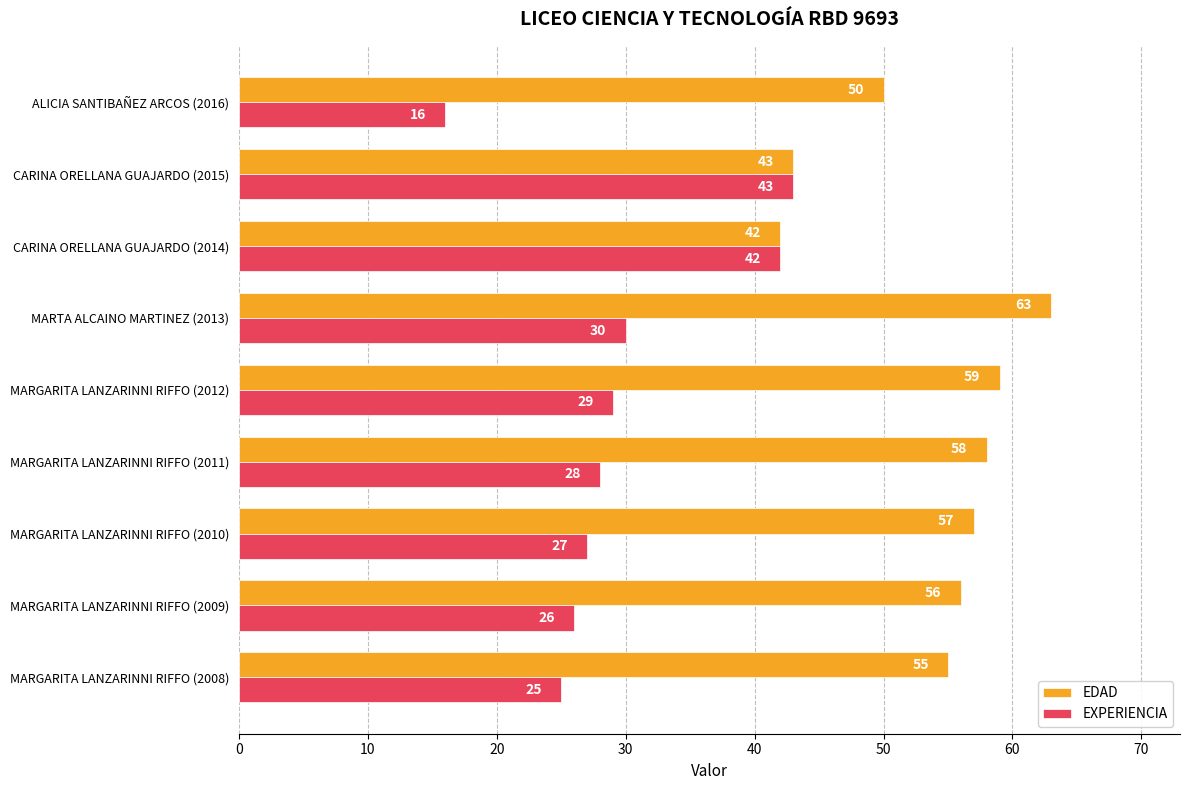

At which label is EDAD closest to 52?

ALICIA SANTIBAÑEZ ARCOS (2016)